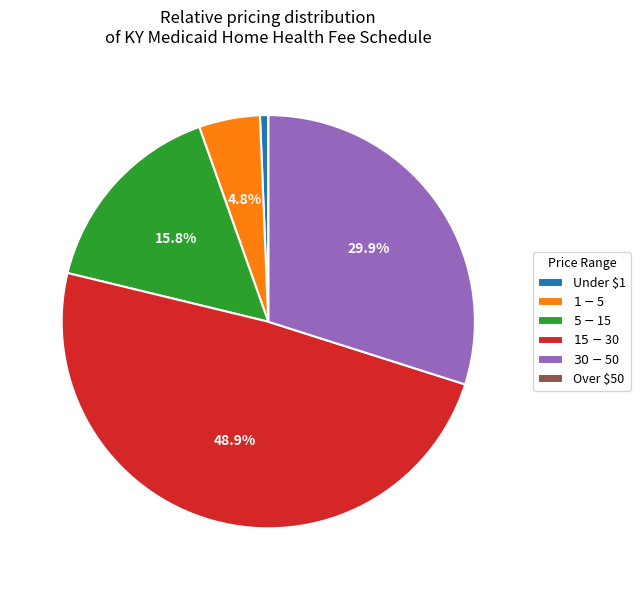

To the nearest percent, what is the difference between the largest and smallest slice percentages?

49%